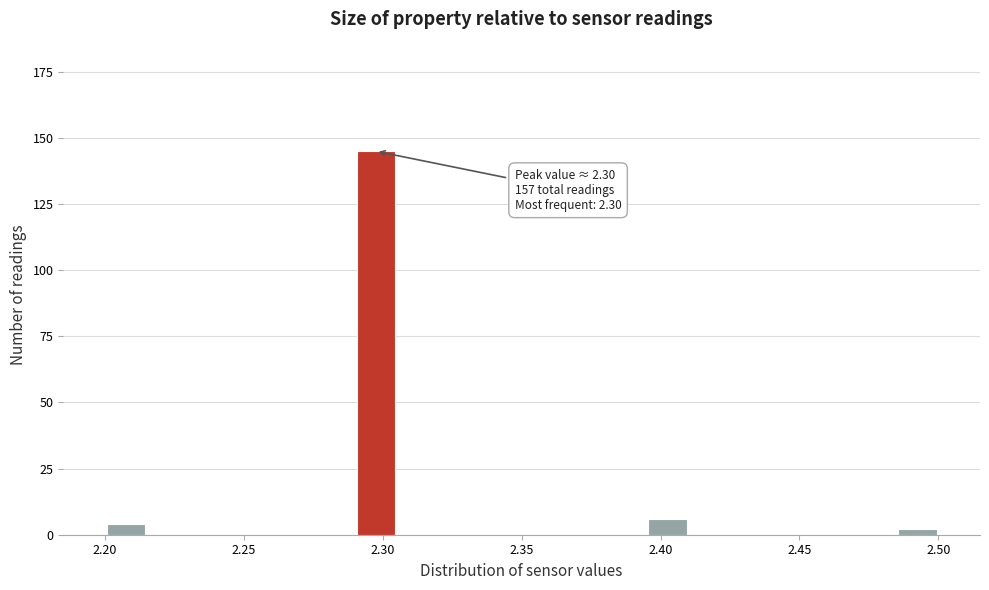

Around what value on the x-axis is the tallest bar? Give the approximate position of its centre, as read against the axis.

2.300